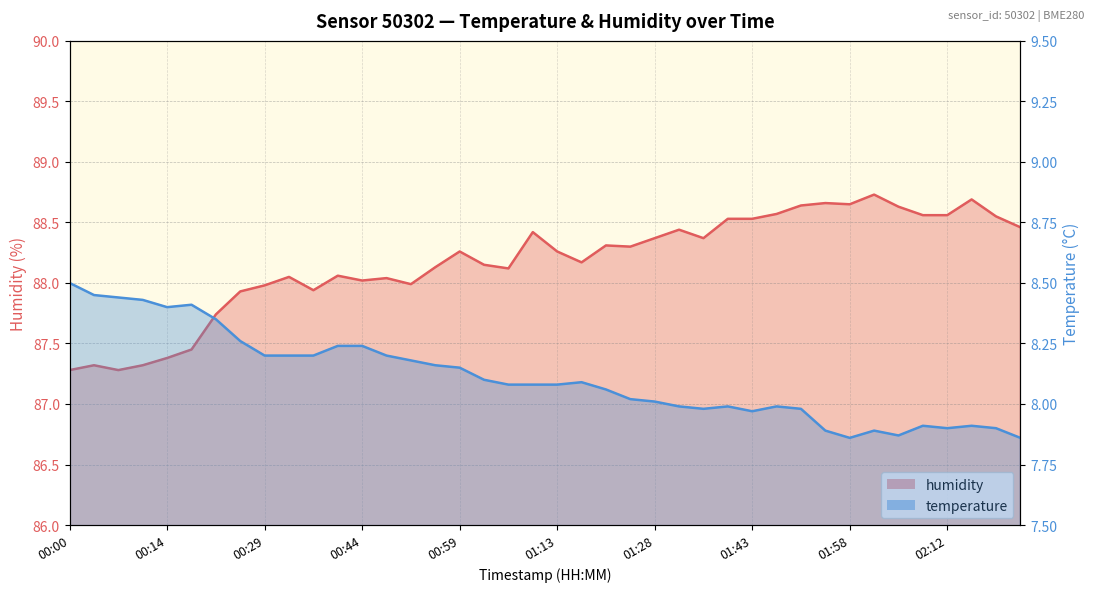

What is the minimum value for humidity?

87.3